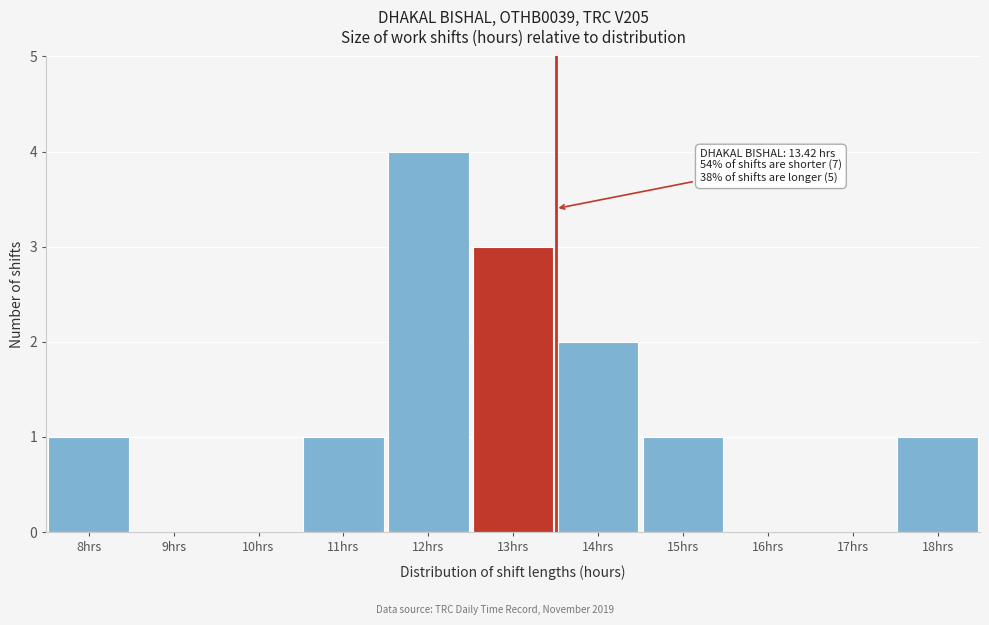

Reading left to right, list all the values displayed in this chart.

8hrs=1	9hrs=0	10hrs=0	11hrs=1	12hrs=4	13hrs=3	14hrs=2	15hrs=1	16hrs=0	17hrs=0	18hrs=1